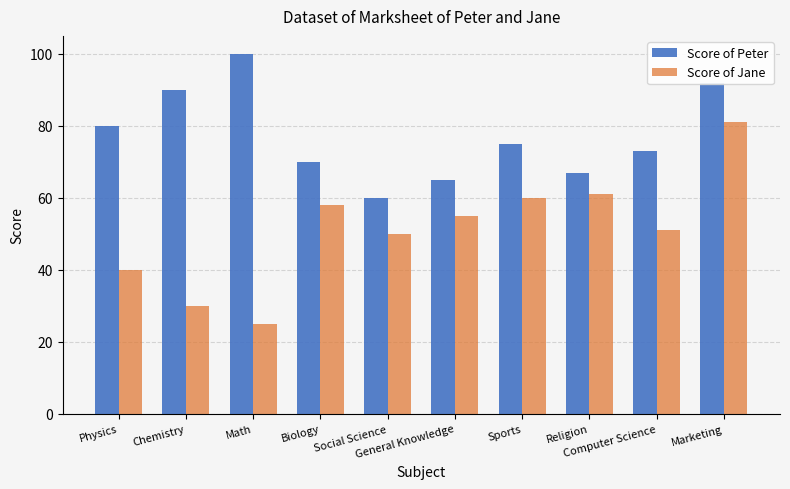

The value of Score of Peter at Sports is 75. True or false?

True